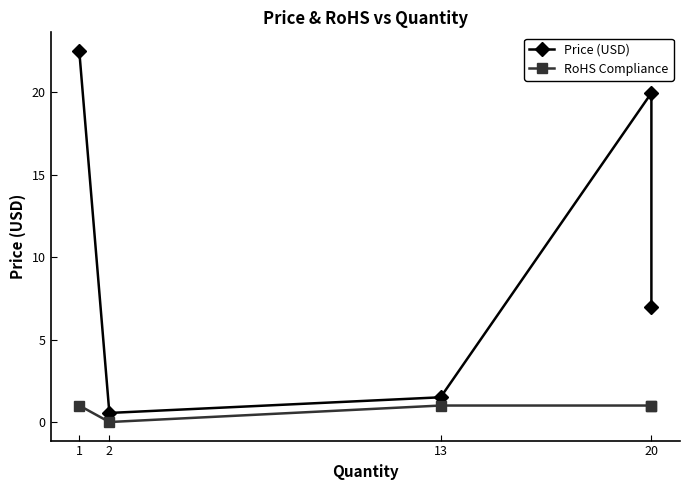

Which category has the lowest value across all series?

2